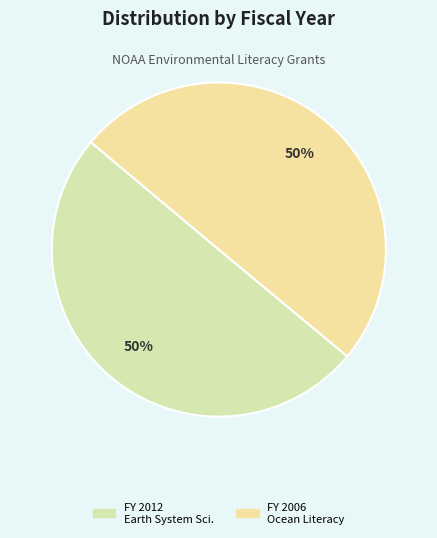

How many segments does this pie chart have?

2